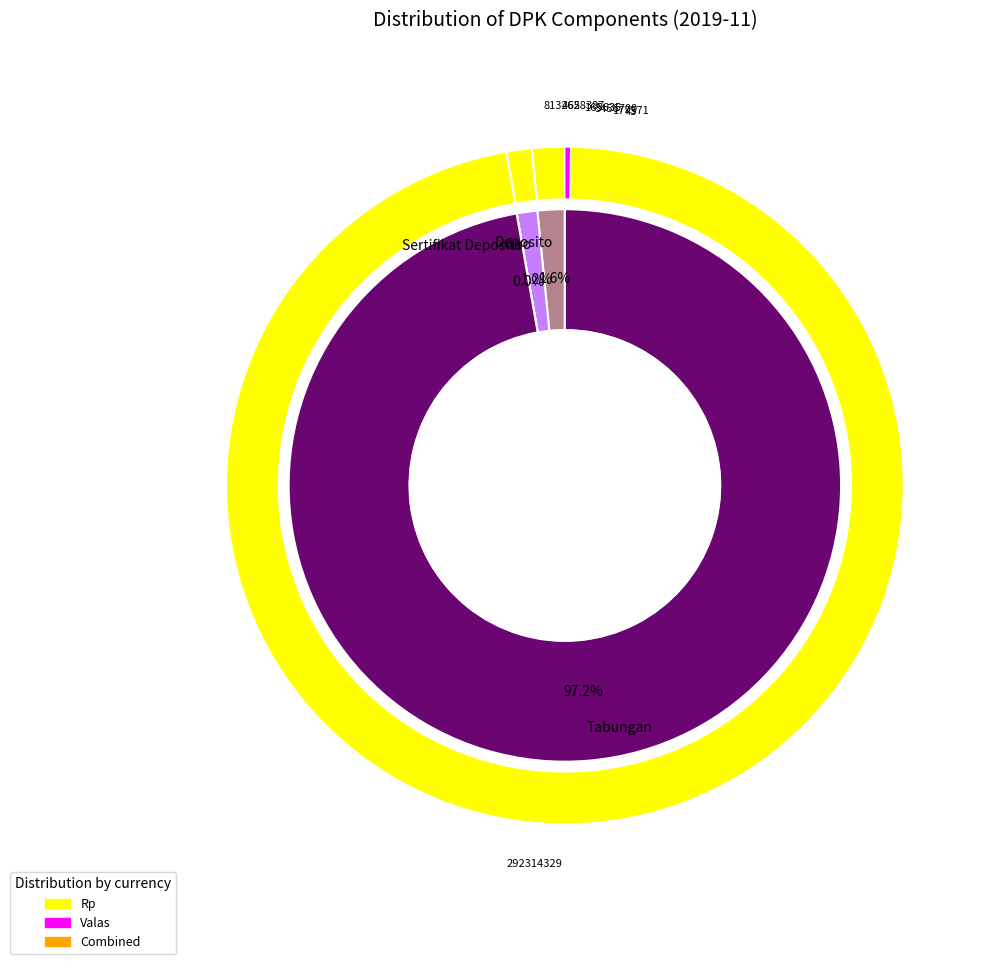

Rank the categories by Rp value from lowest to highest.

Sertifikat Deposito, Giro, Deposito, Tabungan